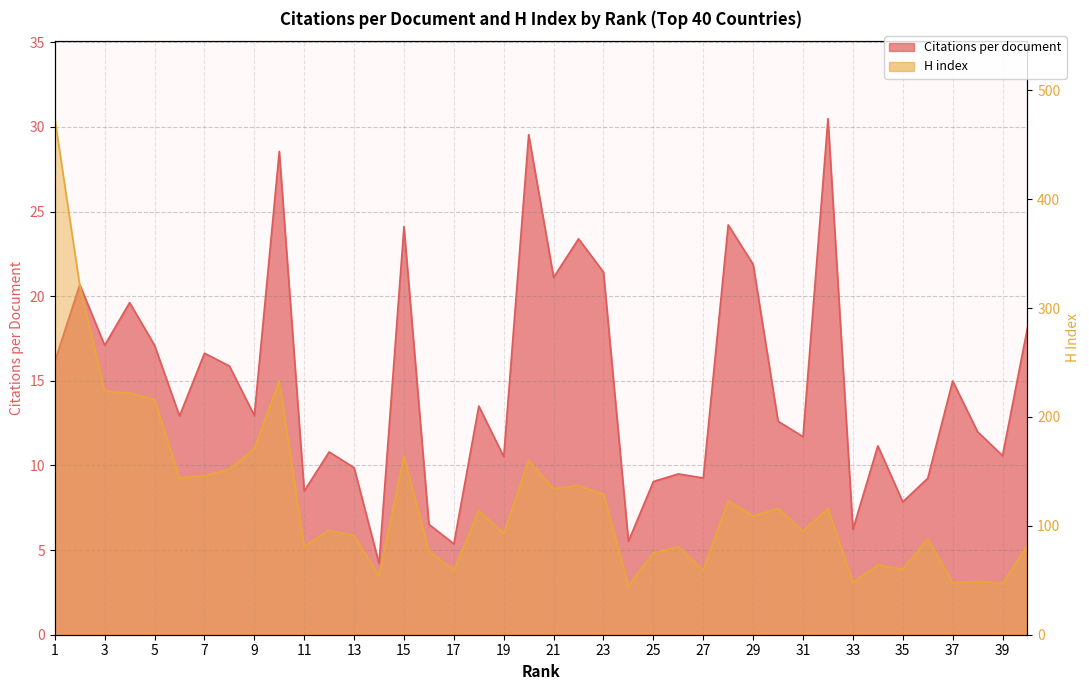

Which series has the widest spread of values?

H index